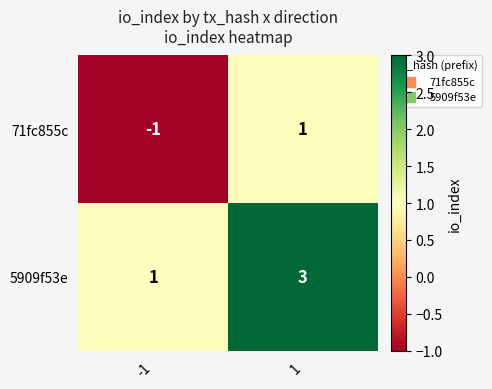

Rank the series by their maximum value, from lowest to highest.

71fc855c, 5909f53e